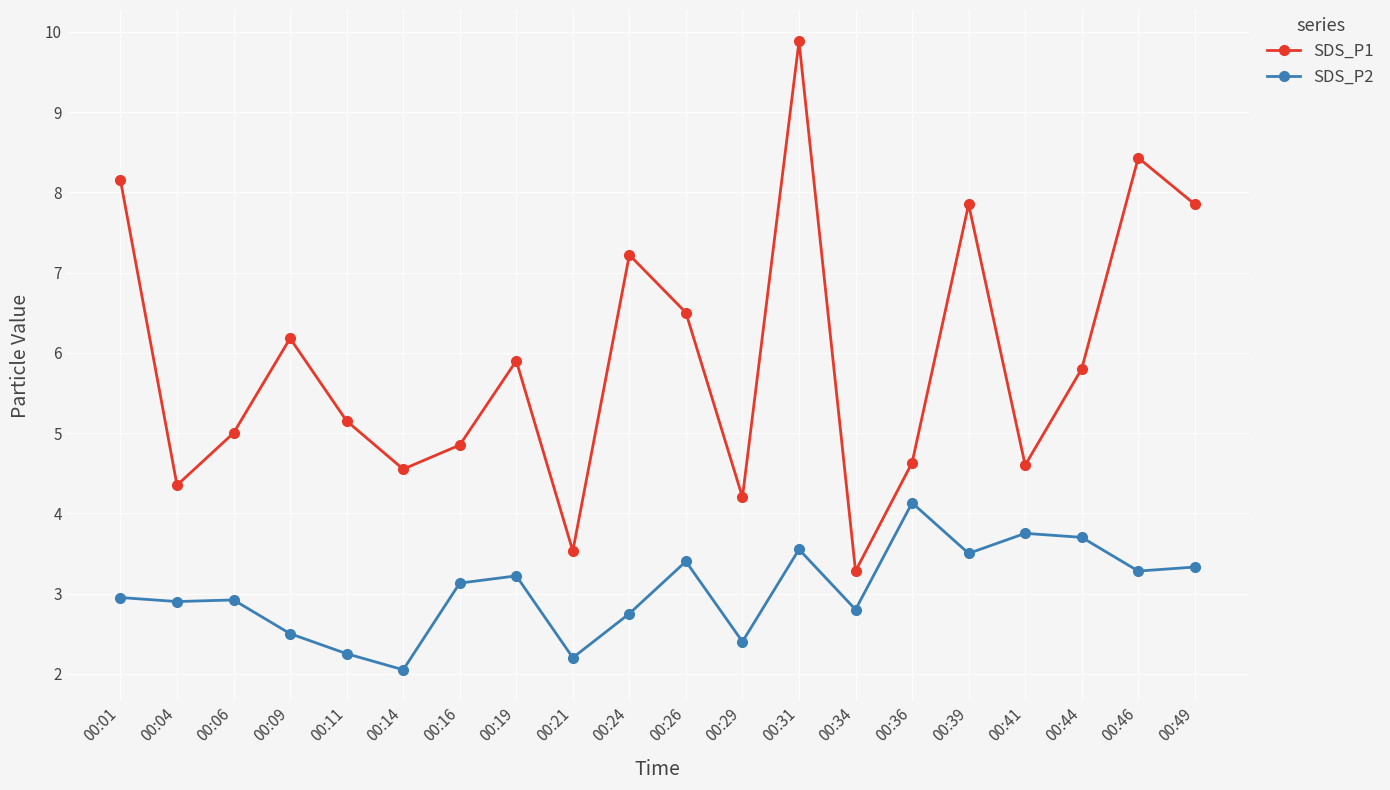

List the series in order of their overall mean, lowest first.

SDS_P2, SDS_P1